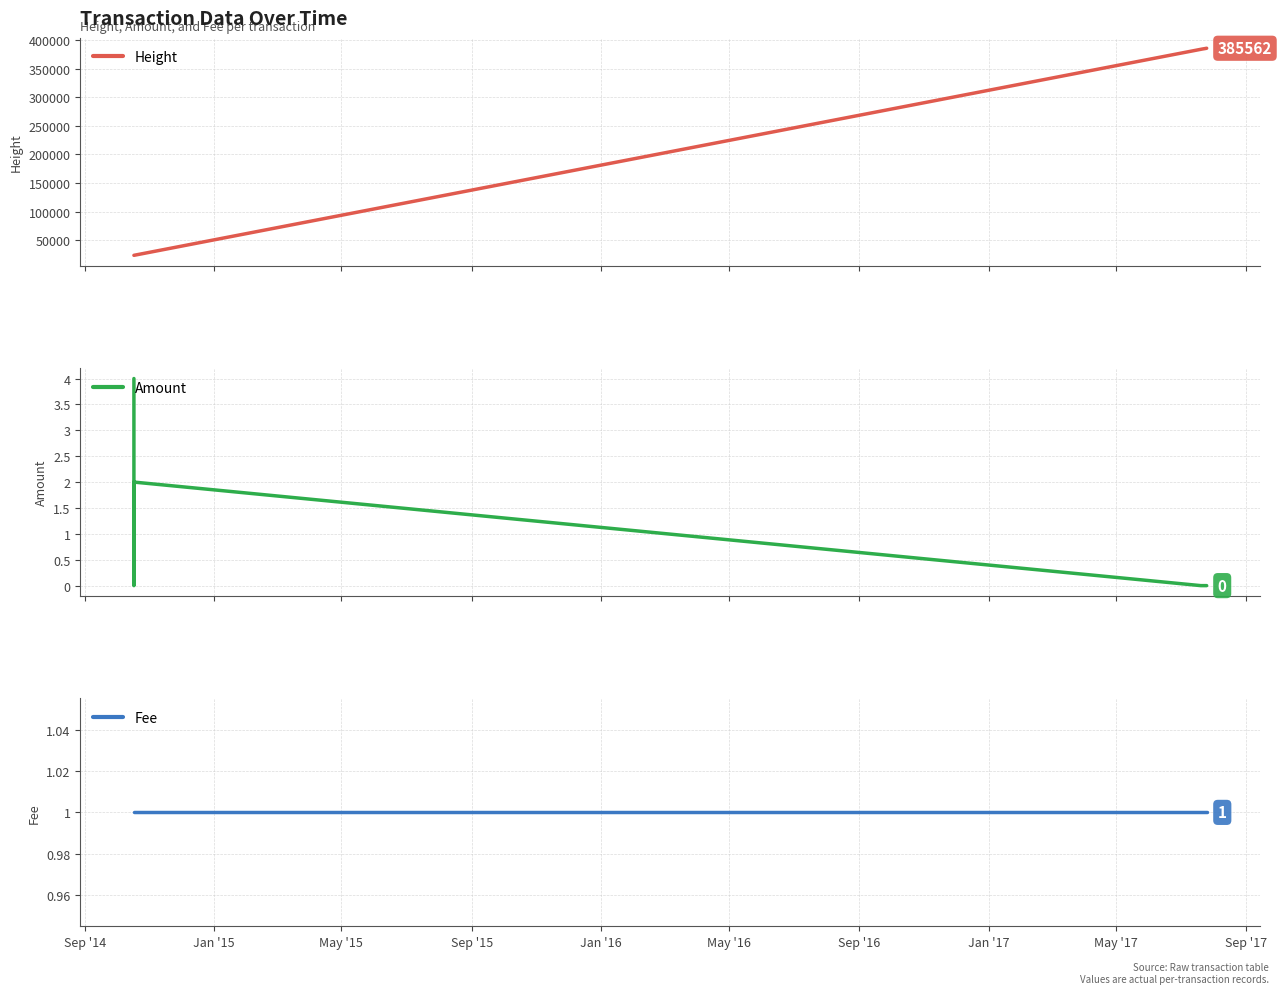

What is the sum of all Height values?

1609879